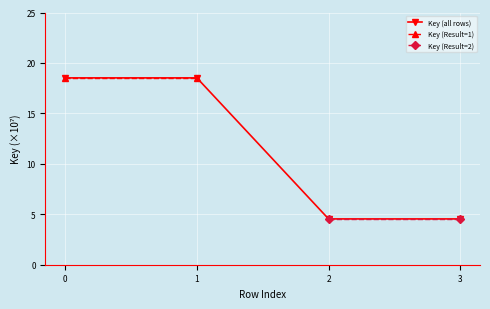

What is the difference between the second highest and minimum values?

14.0